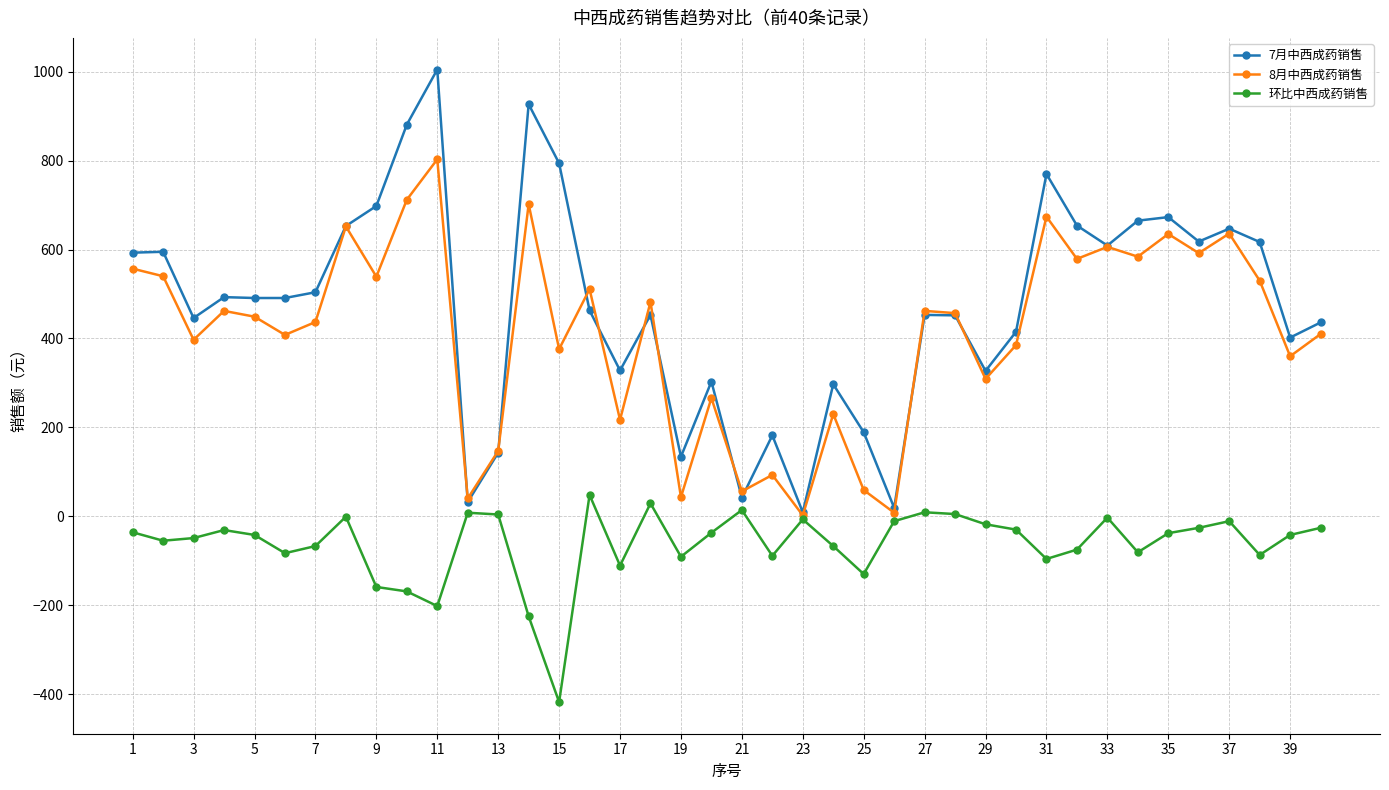

What is the value of the 环比中西成药销售 point at the 32nd from the left?

-75